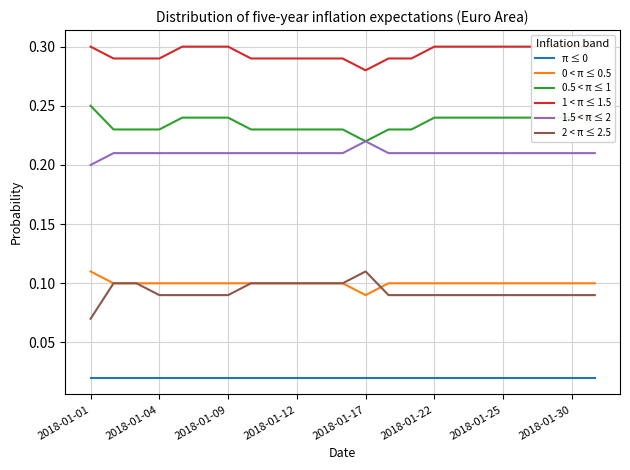

How many interior local valleys does the 0.5 < π ≤ 1 series have?

1